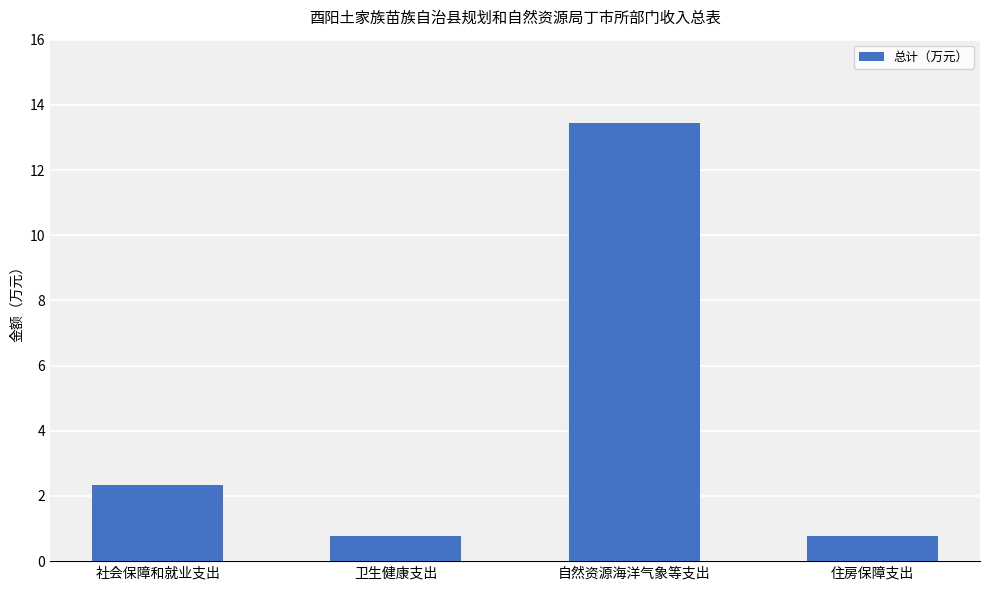

Reading left to right, extract all data points from this chart.

社会保障和就业支出=2.3	卫生健康支出=0.8	自然资源海洋气象等支出=13.4	住房保障支出=0.8